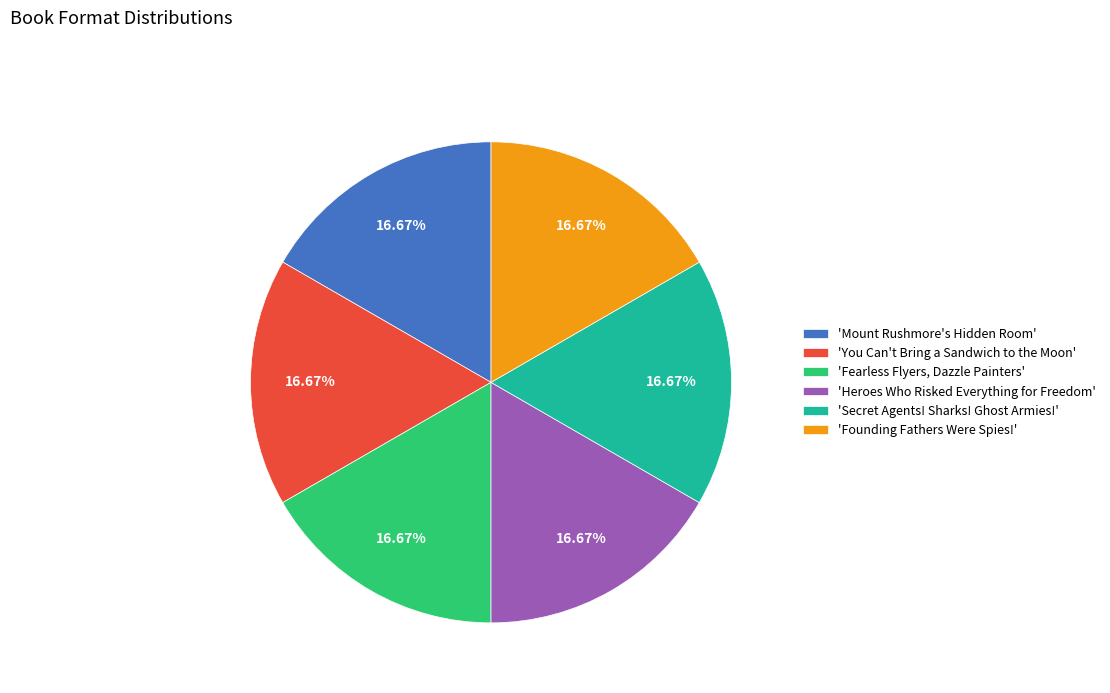

Count the number of slices in the pie.

6